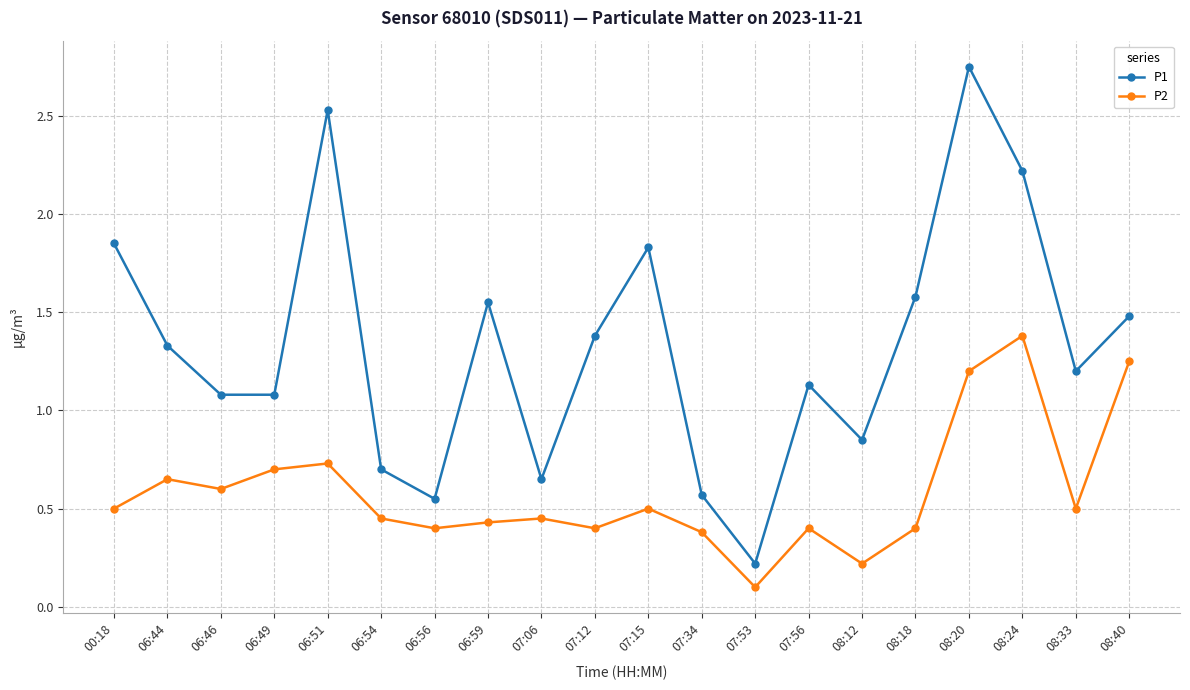

Where is the first local minimum for P2?

06:46